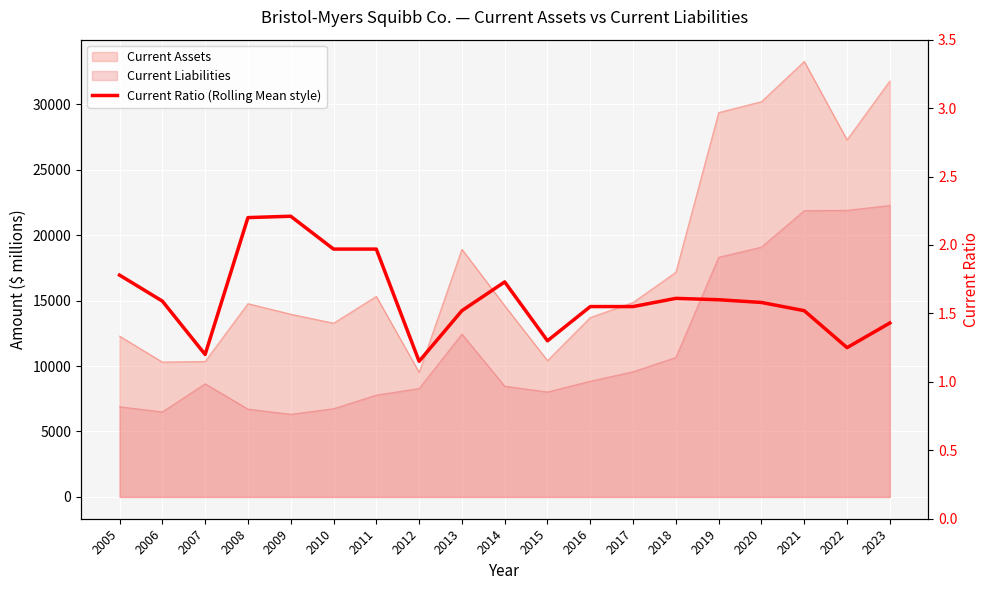

What is the sum of the values at 2019 and 2015?

2.9